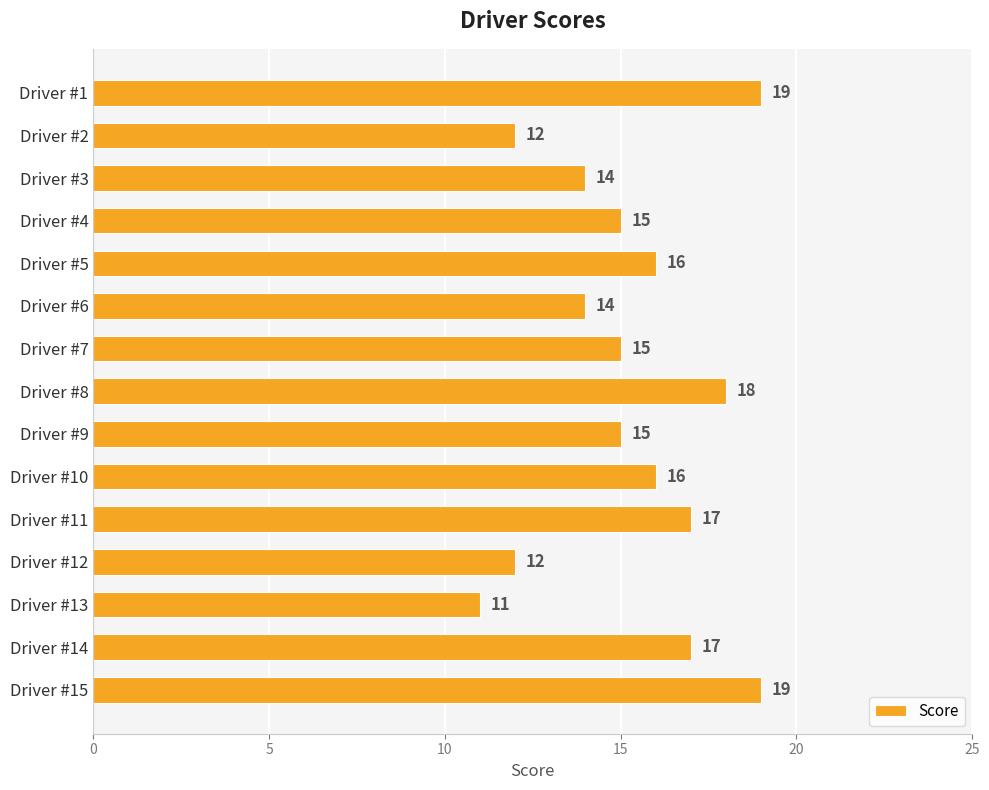

Does the chart contain any negative values?

No